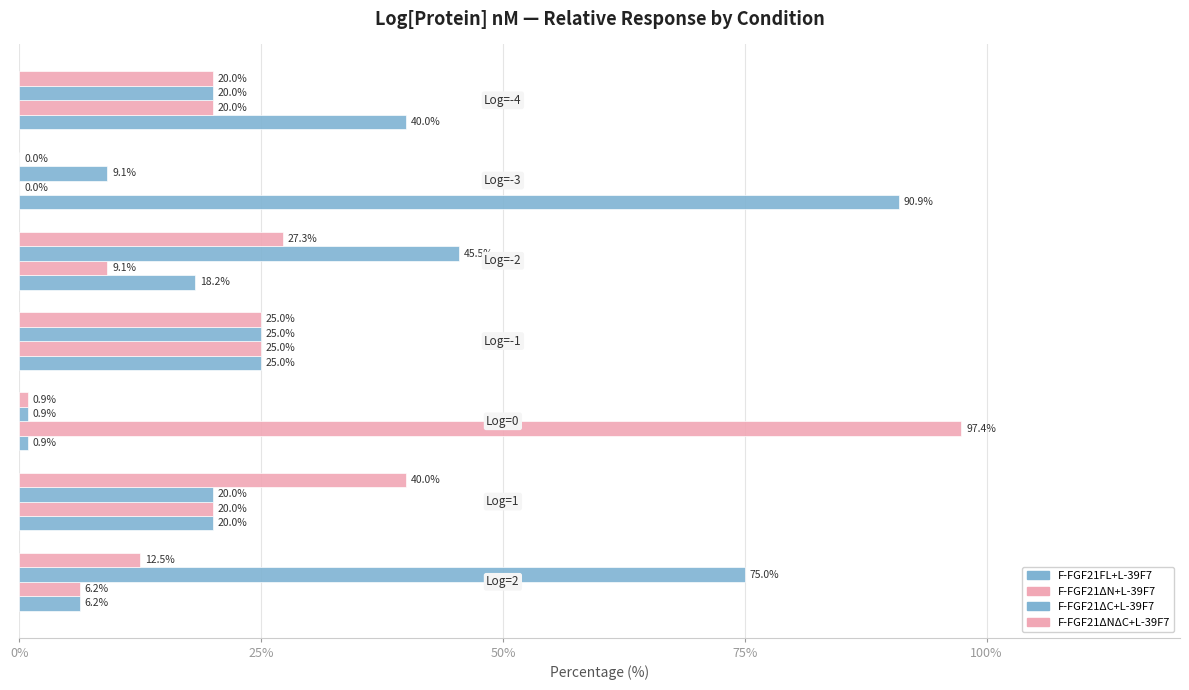

How many series are shown in this chart?

4